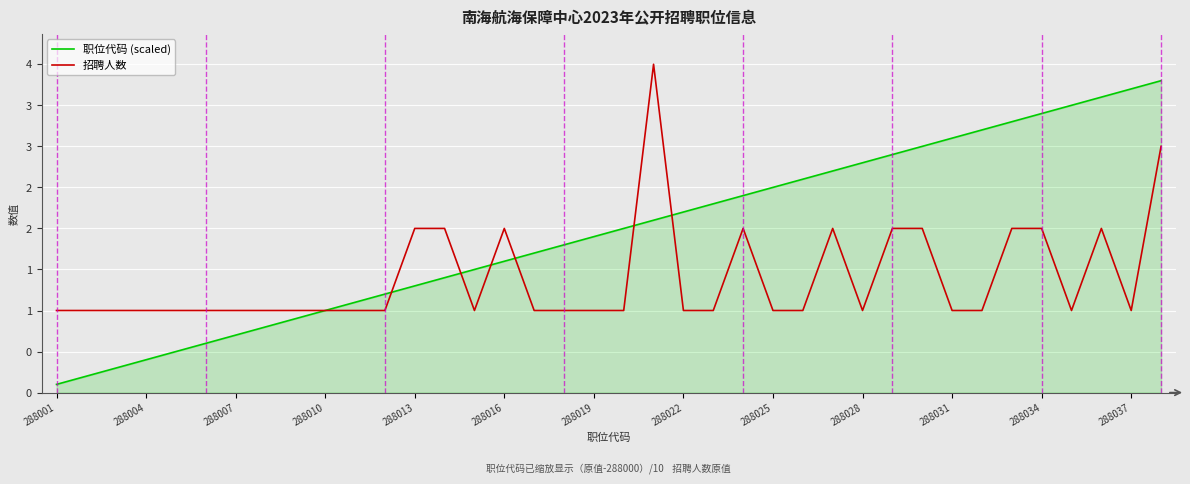

What are all the series names shown in the legend?

职位代码 (scaled), 招聘人数